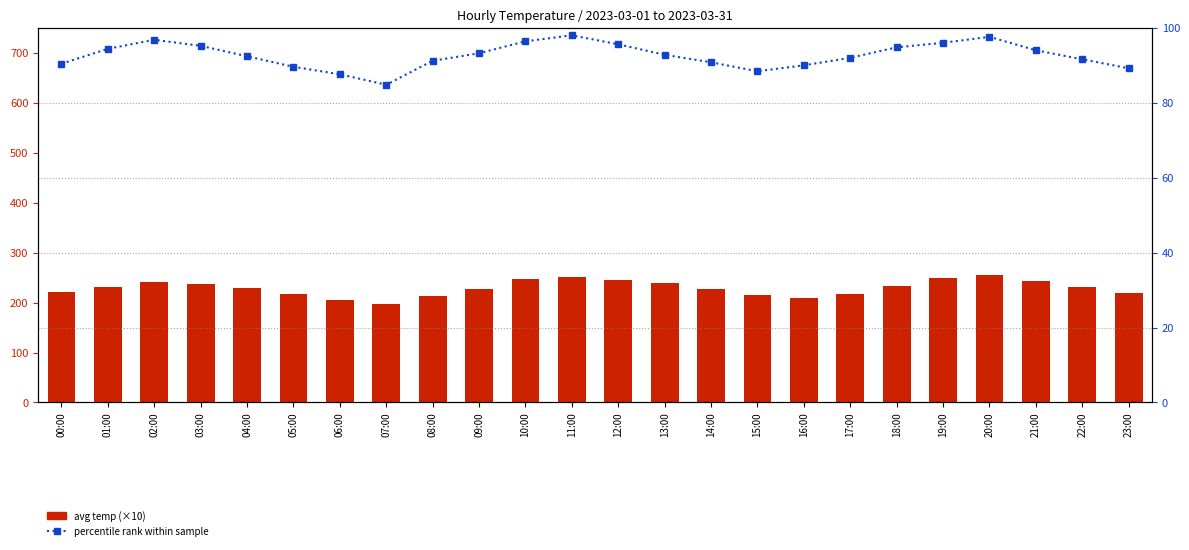

What is the greatest value displayed?

256.0